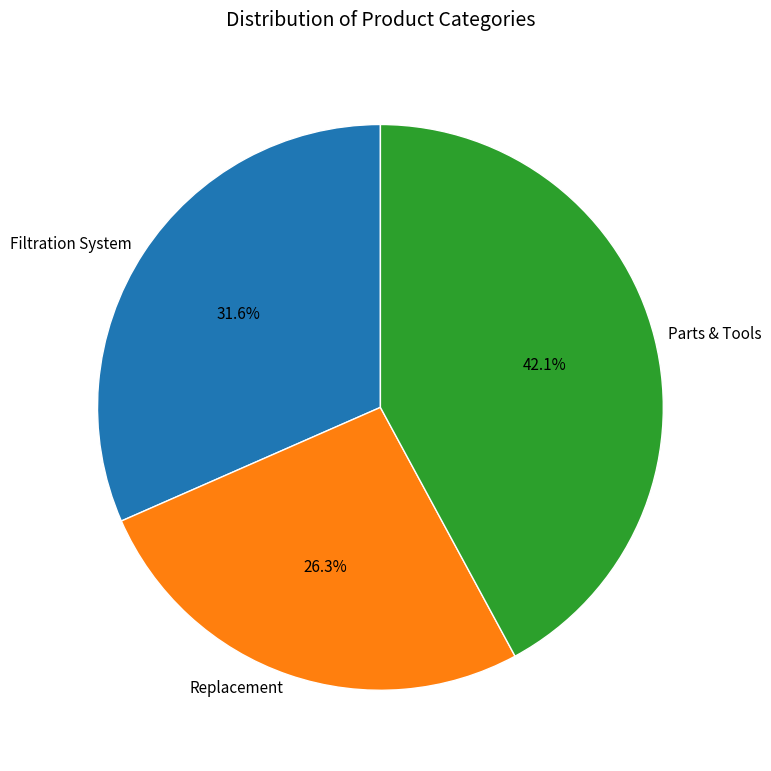

What percentage do Replacement and Filtration System together represent?

57.9%